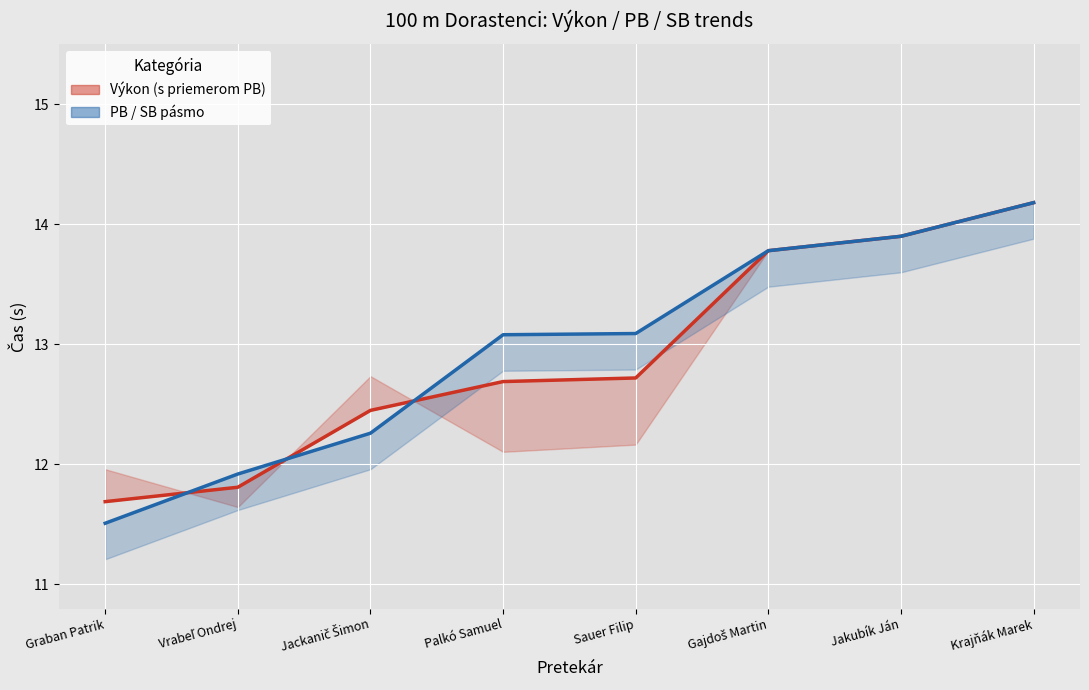

Which category has the highest value in the PB series?

Krajňák Marek